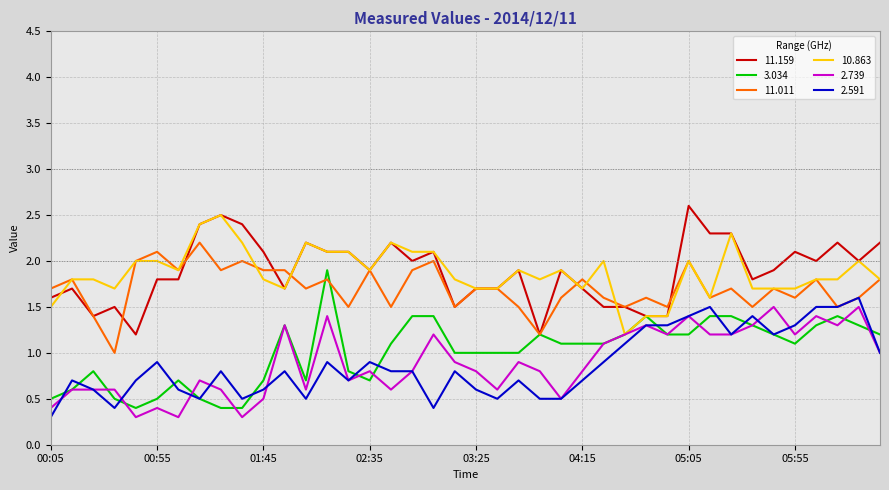

True or false: 11.159 and 2.591 intersect in this chart.

False